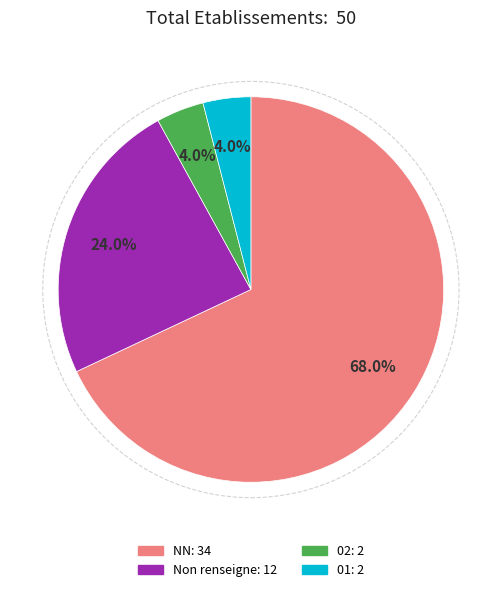

Does any single category account for the majority?

Yes